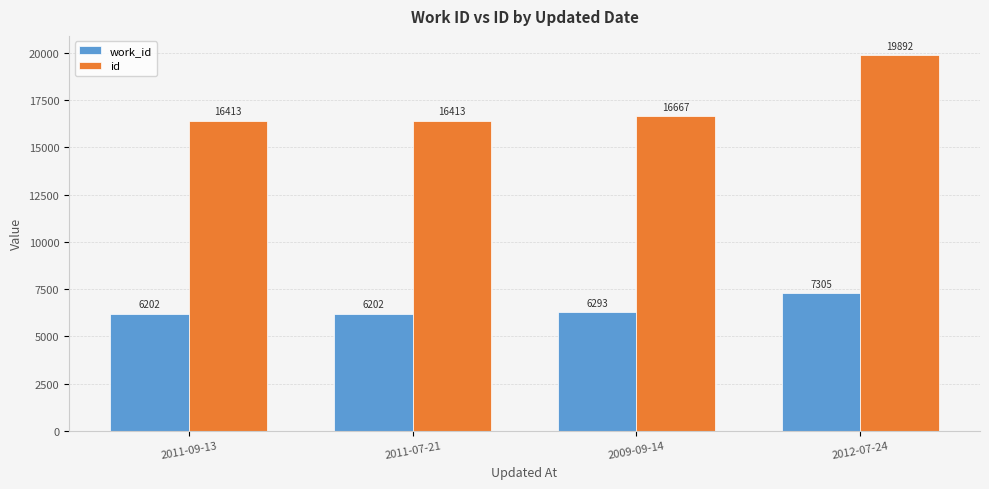

List the series in order of their peak value, lowest first.

work_id, id